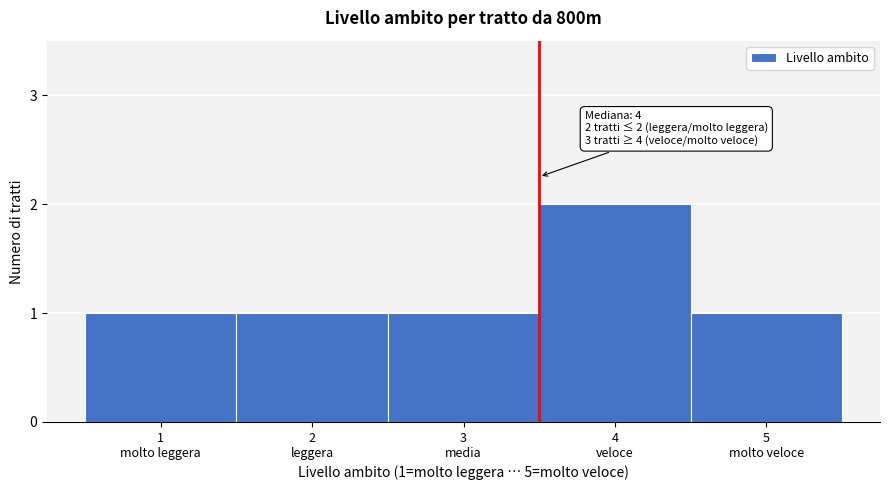

Reading left to right, transcribe all the data shown in this chart.

1	1	1	2	1